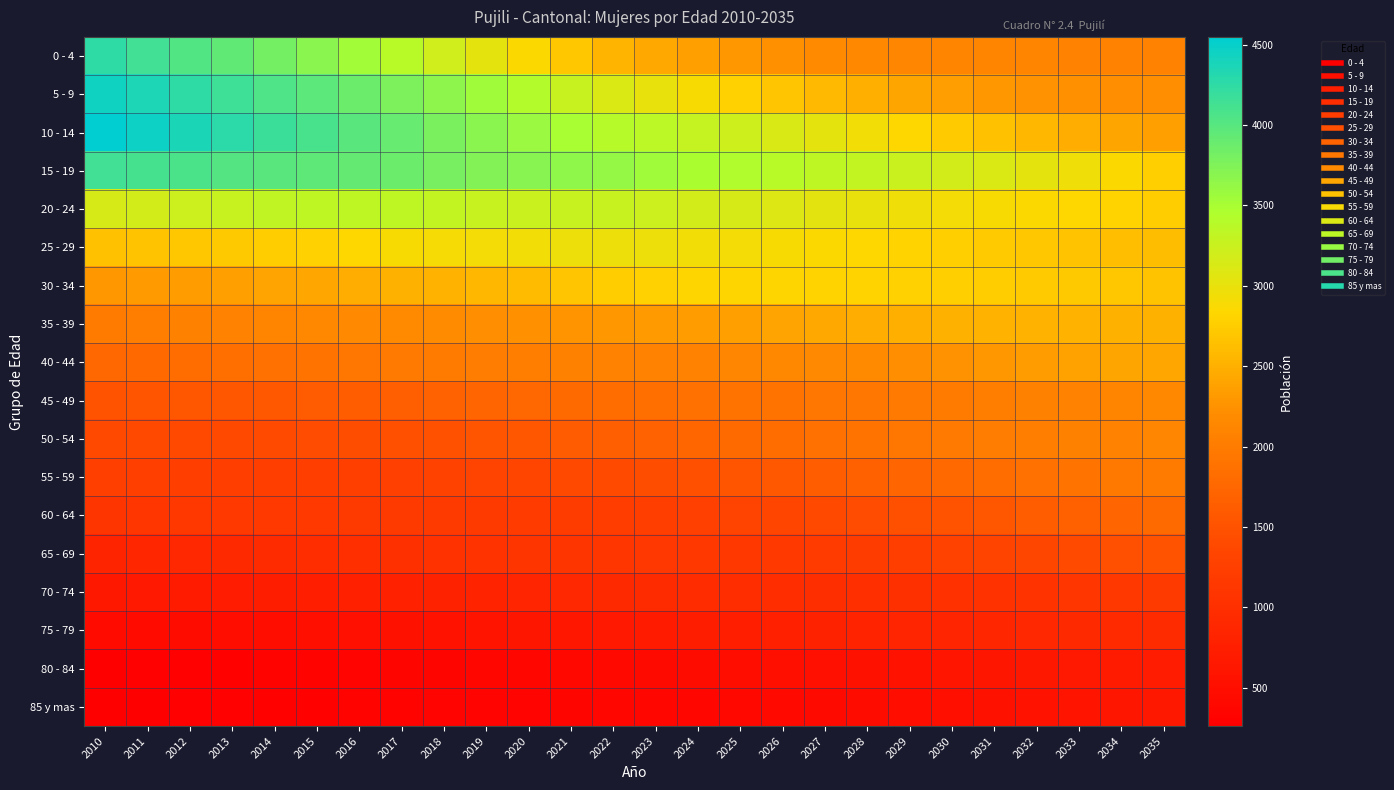

Which series has the largest range (max minus min)?

5 - 9